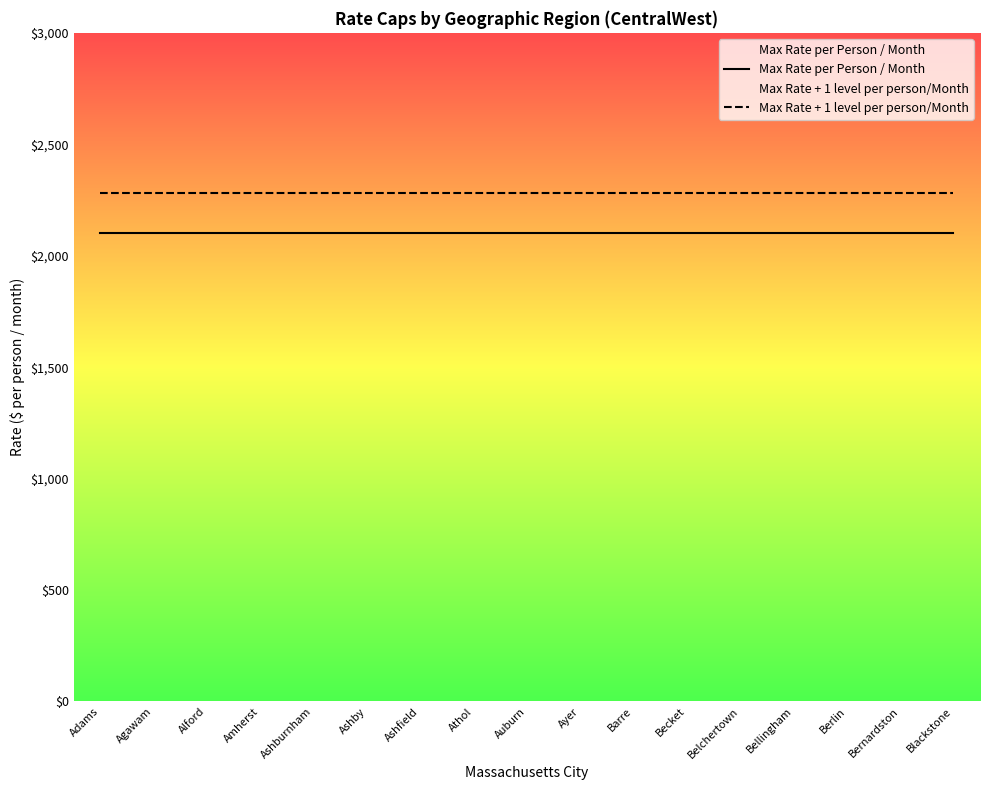

What is the minimum value for Max Rate per Person / Month?

2100